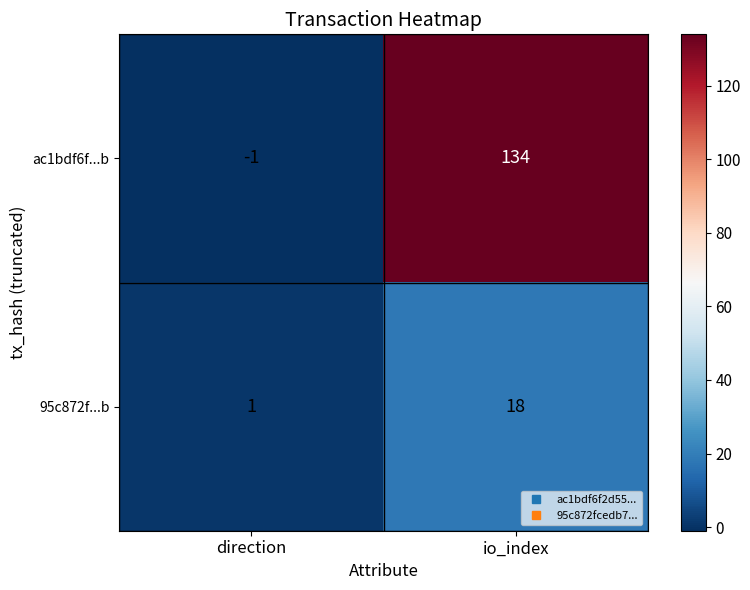

Rank the series by their average value, from lowest to highest.

95c872f...b, ac1bdf6f...b